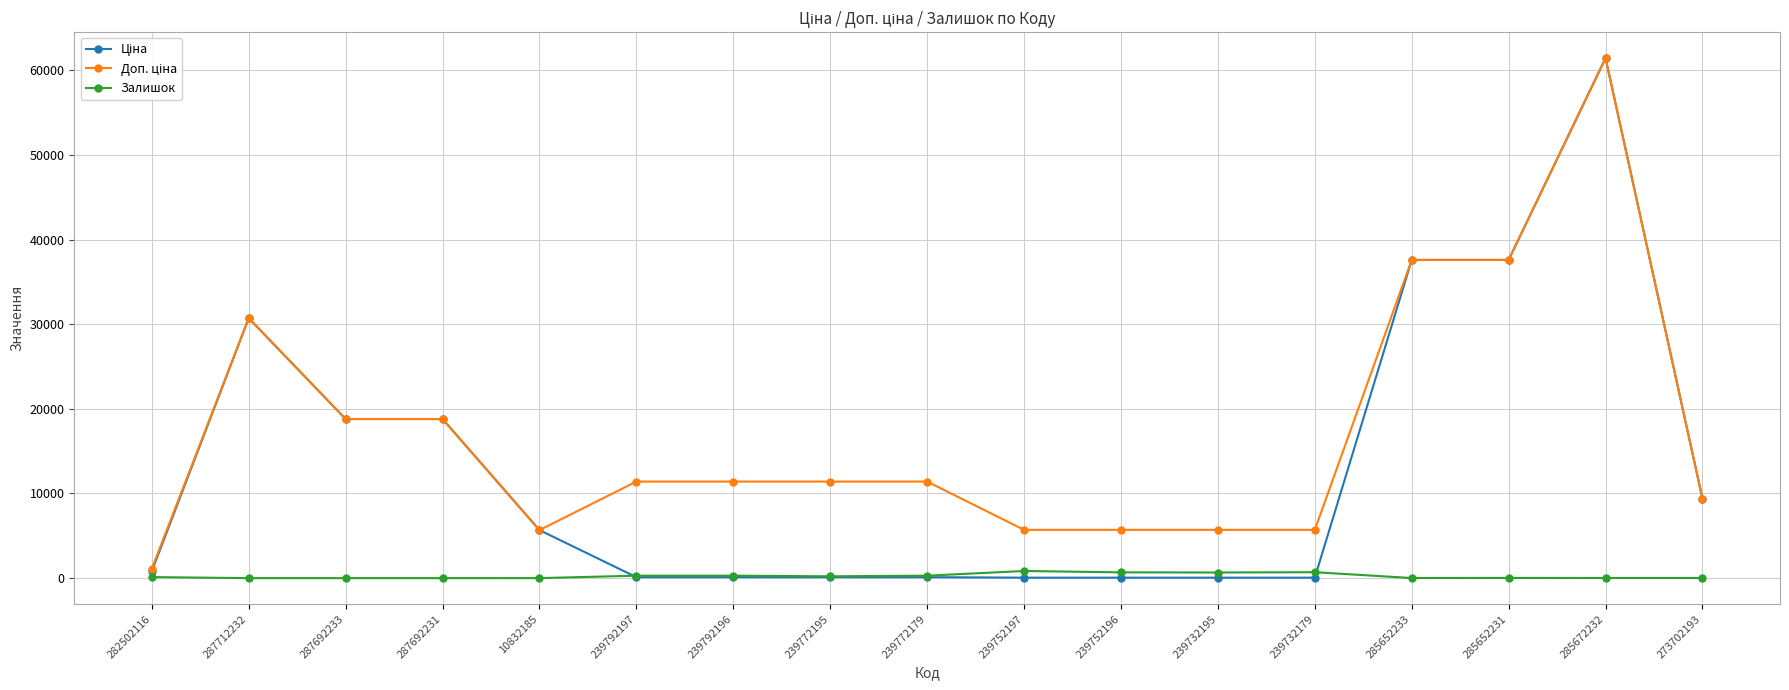

Is this an area chart (filled region under the line)?

No